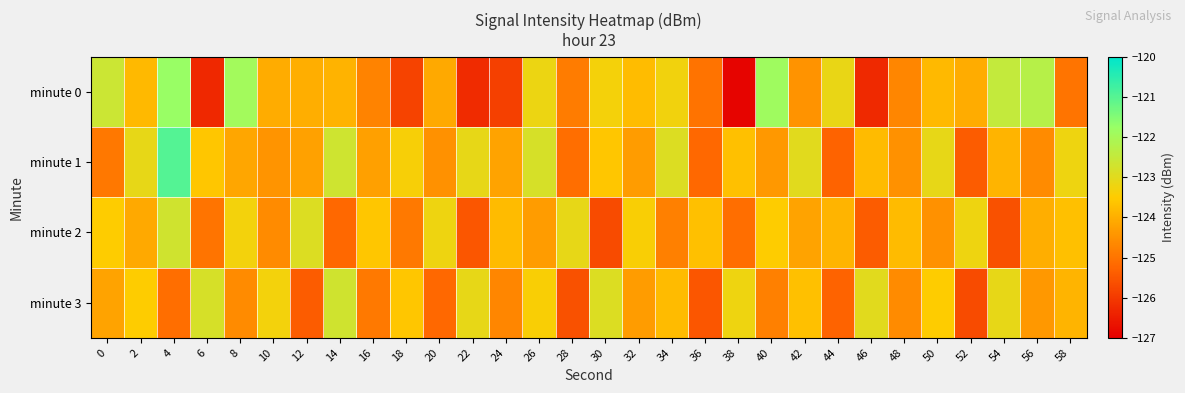

Reading right to left, list all the values displayed in this chart.

minute 0: 58=-125.0	56=-122.3	54=-122.5	52=-124.0	50=-123.8	48=-124.7	46=-126.3	44=-123.1	42=-124.5	40=-121.9	38=-126.9	36=-125.0	34=-123.3	32=-123.8	30=-123.3	28=-124.9	26=-123.2	24=-125.9	22=-126.3	20=-124.1	18=-125.8	16=-124.8	14=-123.9	12=-124.0	10=-124.0	8=-121.9	6=-126.3	4=-121.8	2=-123.8	0=-122.6
minute 1: 58=-123.2	56=-124.6	54=-123.9	52=-125.4	50=-123.1	48=-124.5	46=-123.8	44=-125.3	42=-123.0	40=-124.4	38=-123.7	36=-125.2	34=-122.9	32=-124.3	30=-123.6	28=-125.1	26=-122.8	24=-124.2	22=-123.1	20=-124.5	18=-123.4	16=-124.3	14=-122.7	12=-124.2	10=-124.4	8=-124.1	6=-123.6	4=-121.0	2=-123.1	0=-124.9
minute 2: 58=-123.7	56=-124.0	54=-125.6	52=-123.2	50=-124.5	48=-123.8	46=-125.4	44=-123.9	42=-124.2	40=-123.5	38=-125.1	36=-123.7	34=-124.8	32=-123.4	30=-125.7	28=-123.1	26=-124.3	24=-123.8	22=-125.5	20=-123.2	18=-124.9	16=-123.6	14=-125.2	12=-122.9	10=-124.6	8=-123.3	6=-125.0	4=-122.7	2=-124.1	0=-123.5
minute 3: 58=-123.9	56=-124.4	54=-123.1	52=-125.7	50=-123.5	48=-124.6	46=-123.0	44=-125.3	42=-123.7	40=-124.8	38=-123.2	36=-125.5	34=-123.8	32=-124.3	30=-122.9	28=-125.6	26=-123.4	24=-124.7	22=-123.1	20=-125.2	18=-123.6	16=-124.9	14=-122.7	12=-125.4	10=-123.3	8=-124.6	6=-122.8	4=-125.1	2=-123.5	0=-124.2